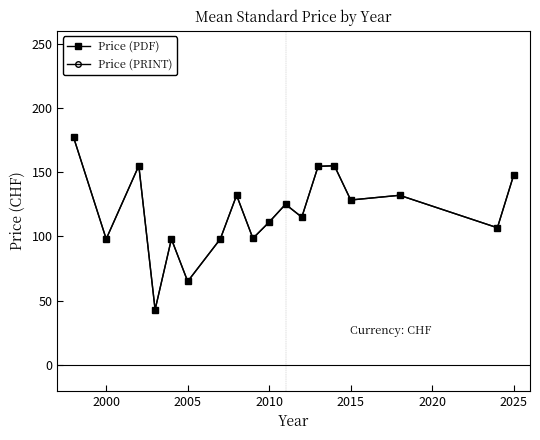

What is the average value of the Price (PRINT) series?

118.9